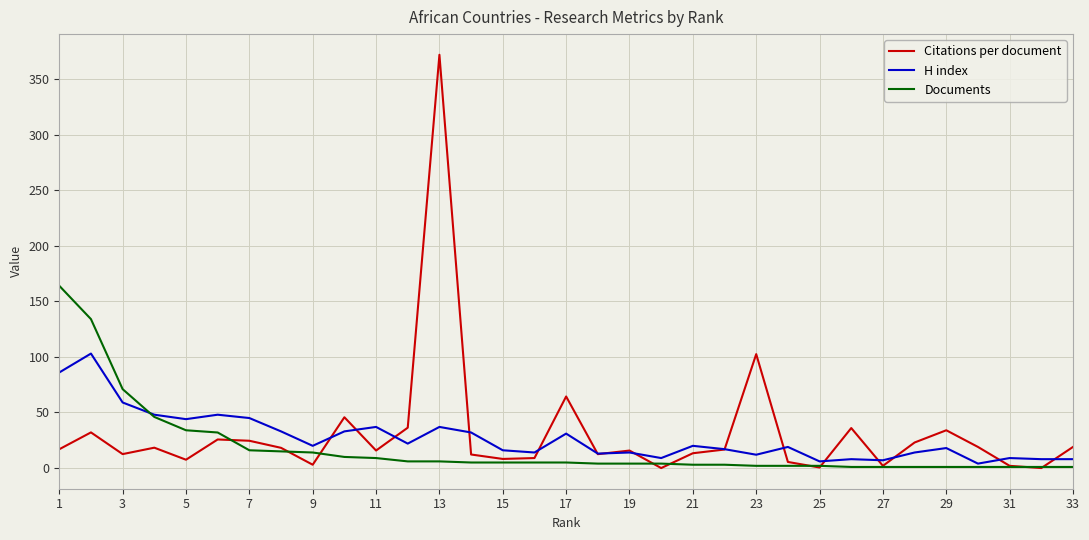

How many categories are shown in the chart?

33